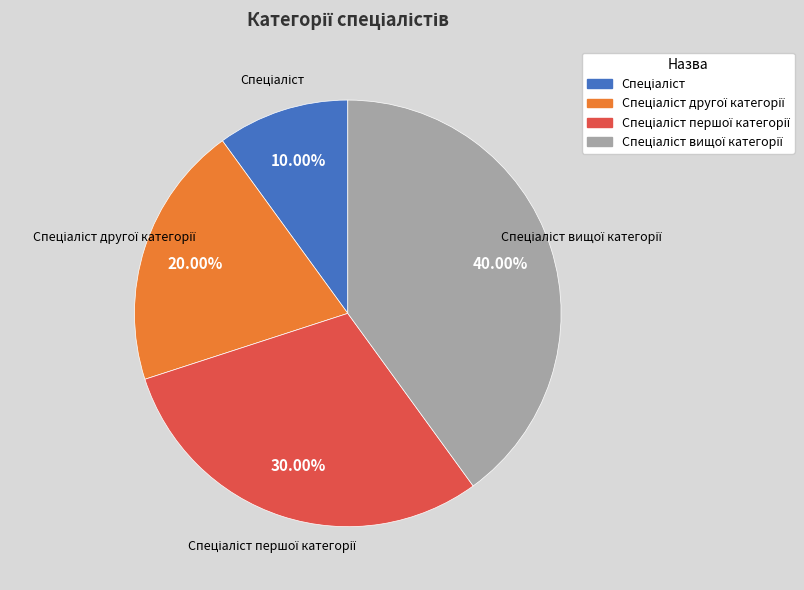

Does any single category account for the majority?

No